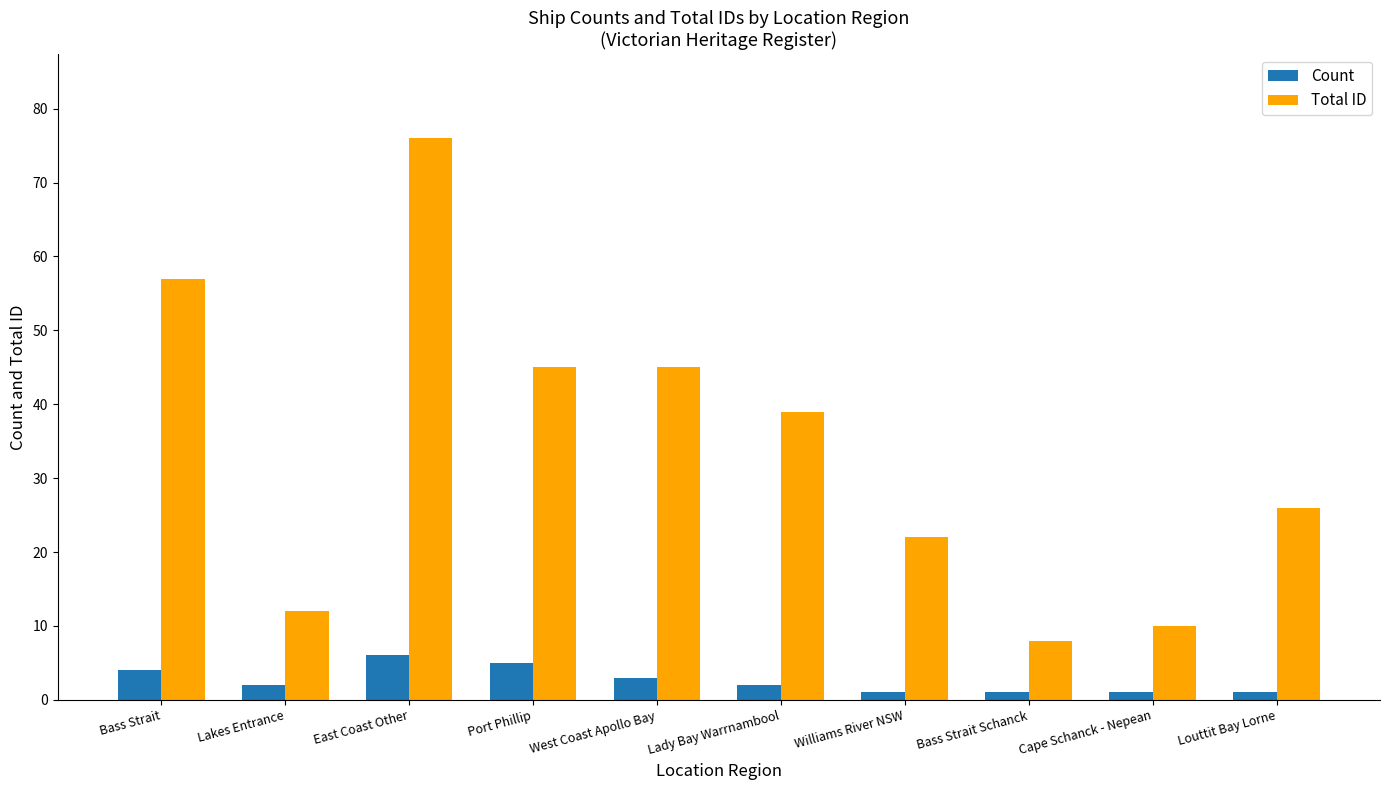

Does the chart contain any negative values?

No